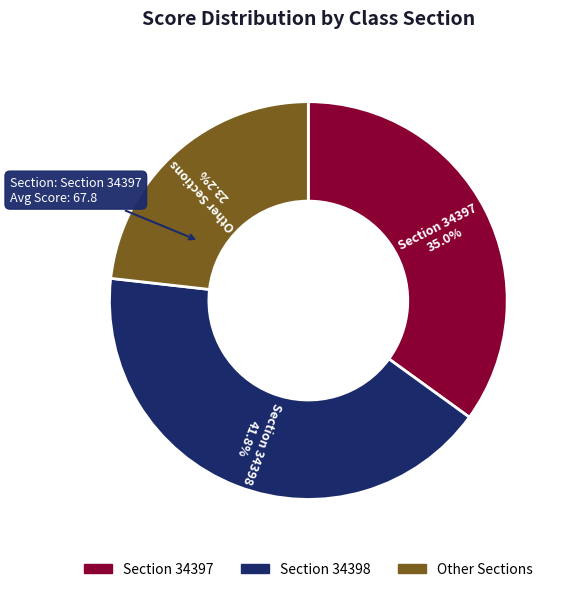

Does Section 34397 represent more than half of the total?

No